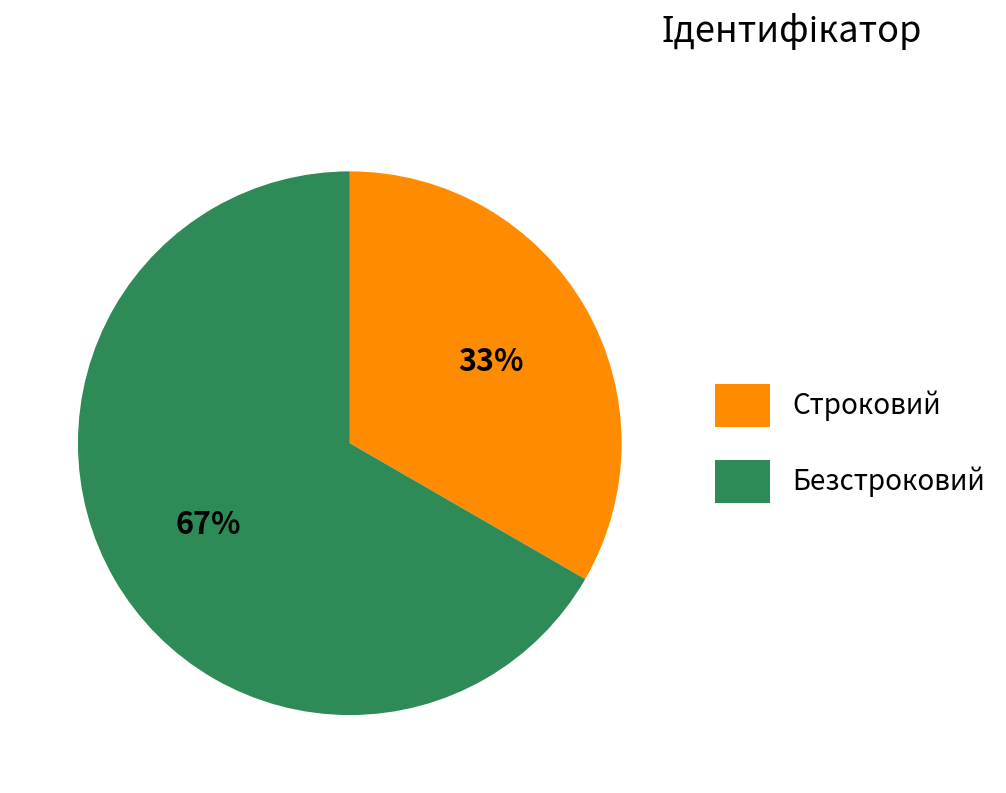

Count the number of slices in the pie.

2